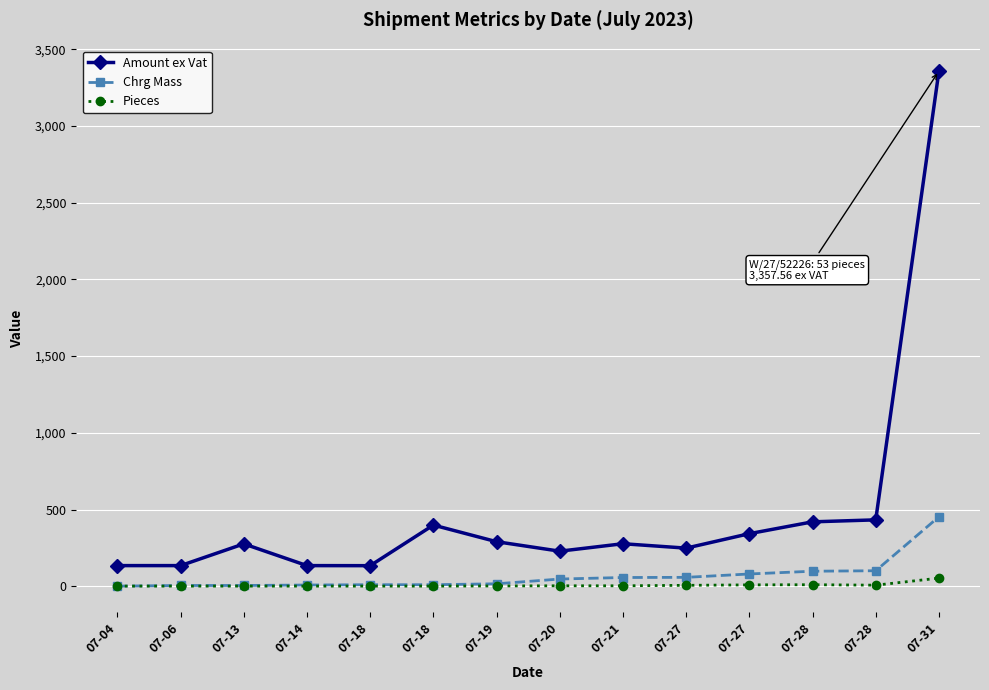

What is the difference between the Amount ex Vat values at 07-20 and 07-21?

48.6